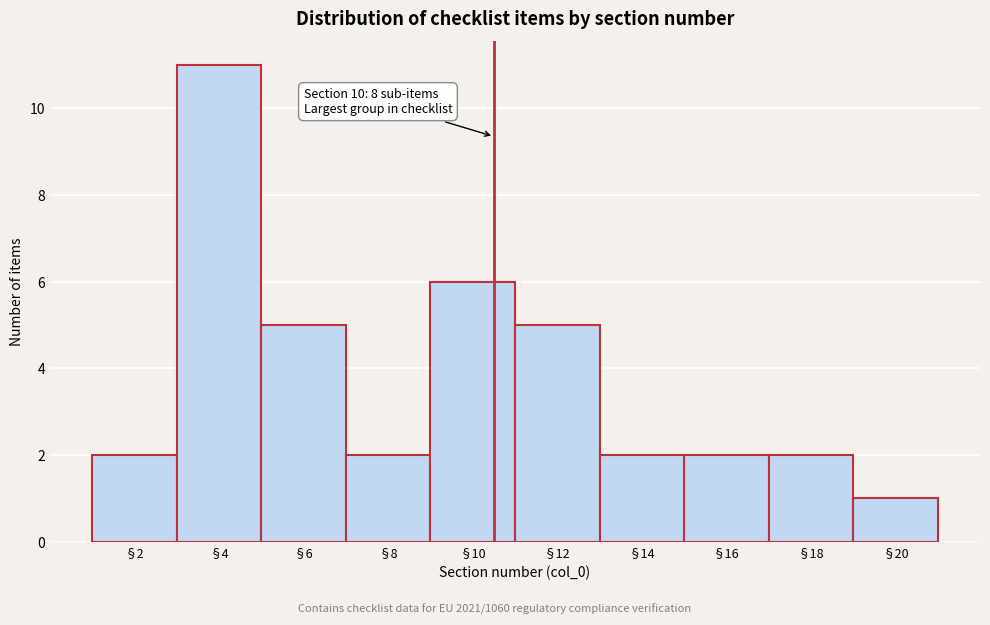

Reading left to right, list all the values displayed in this chart.

2	11	5	2	6	5	2	2	2	1